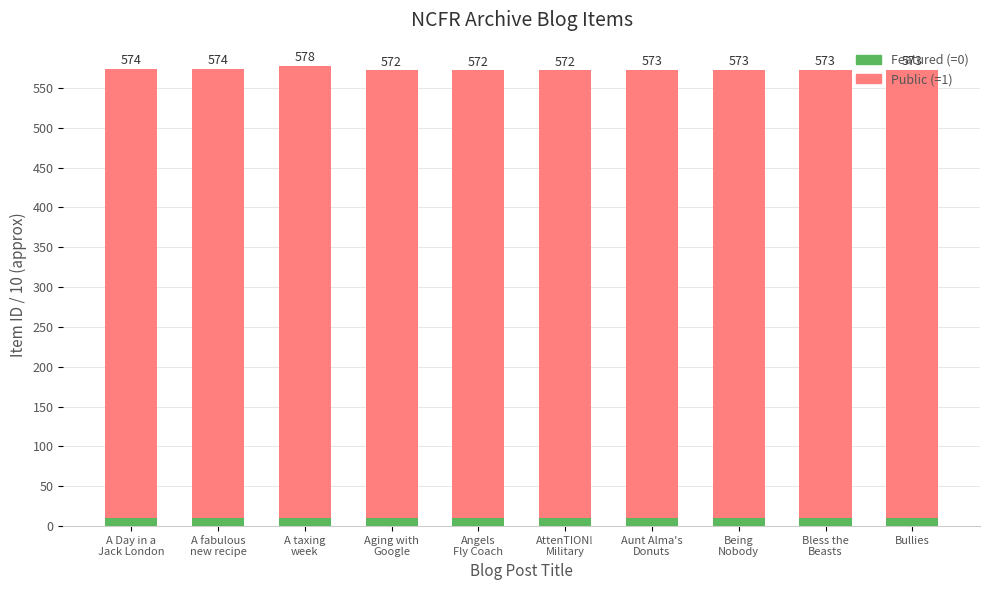

Which series has the largest total across all categories?

Public